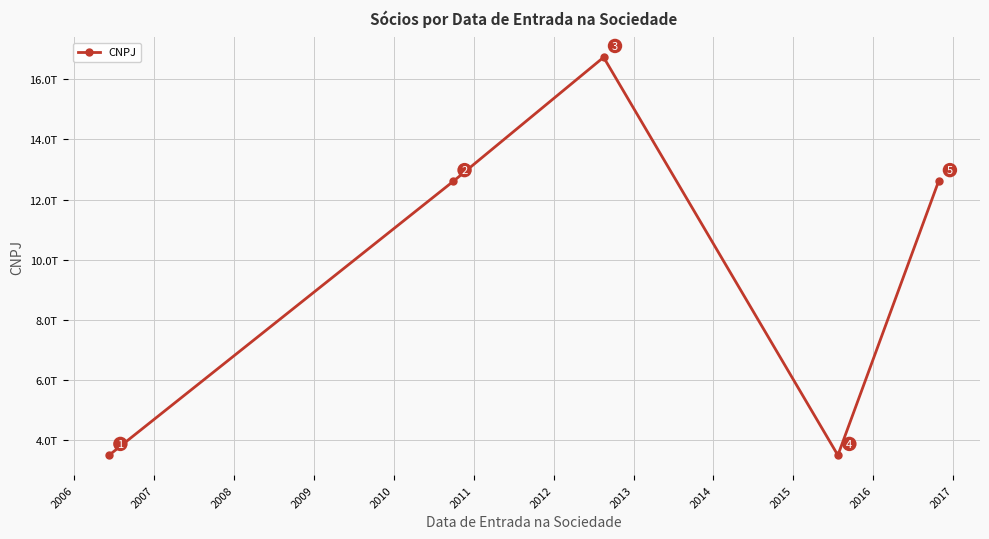

Is this an area chart (filled region under the line)?

No